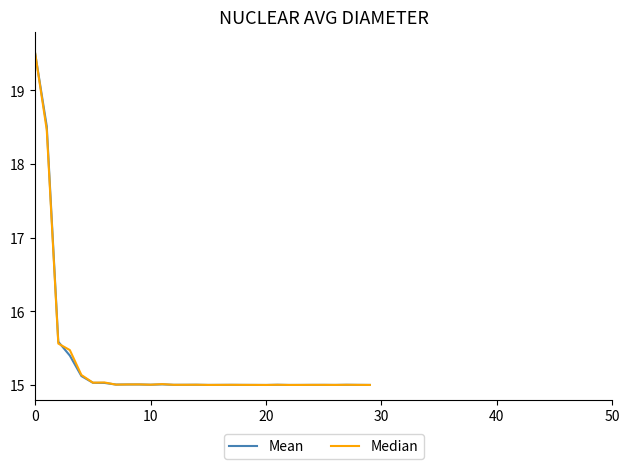

What is the maximum value for Mean?

19.5